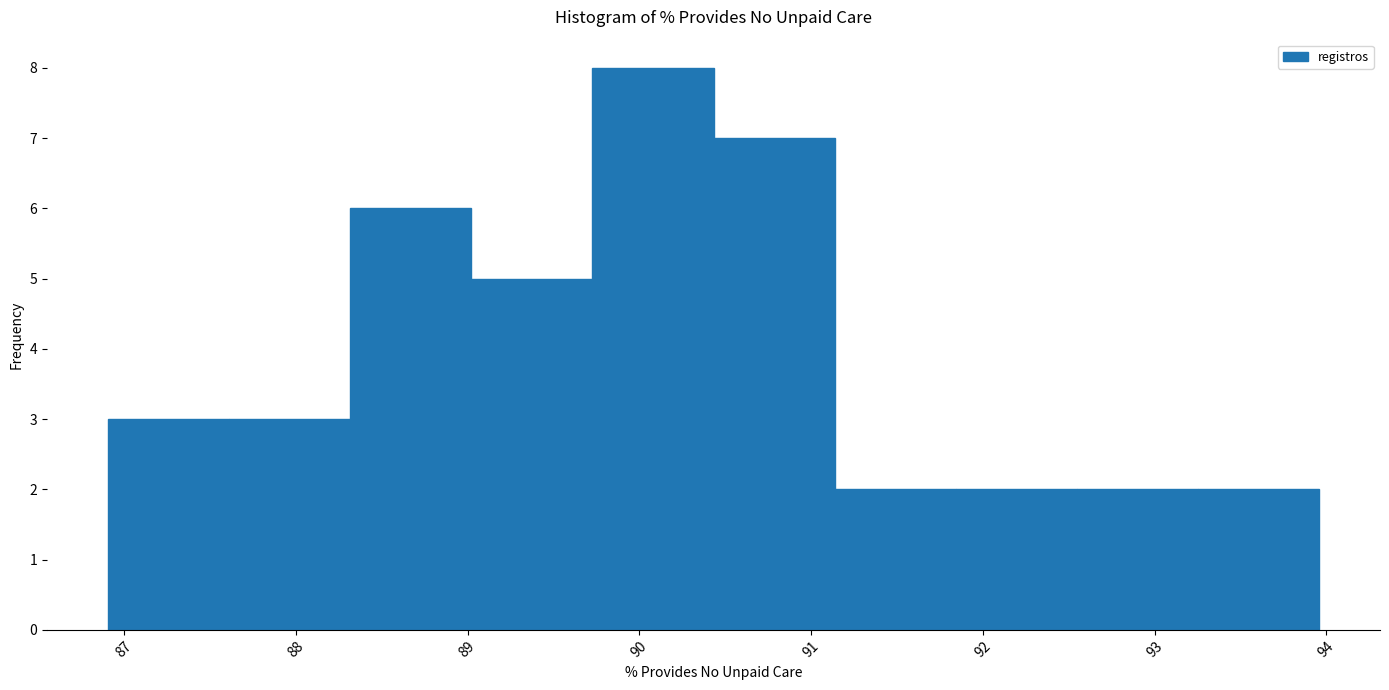

Which range on the x-axis has the tallest bar?

89.7 to 90.4